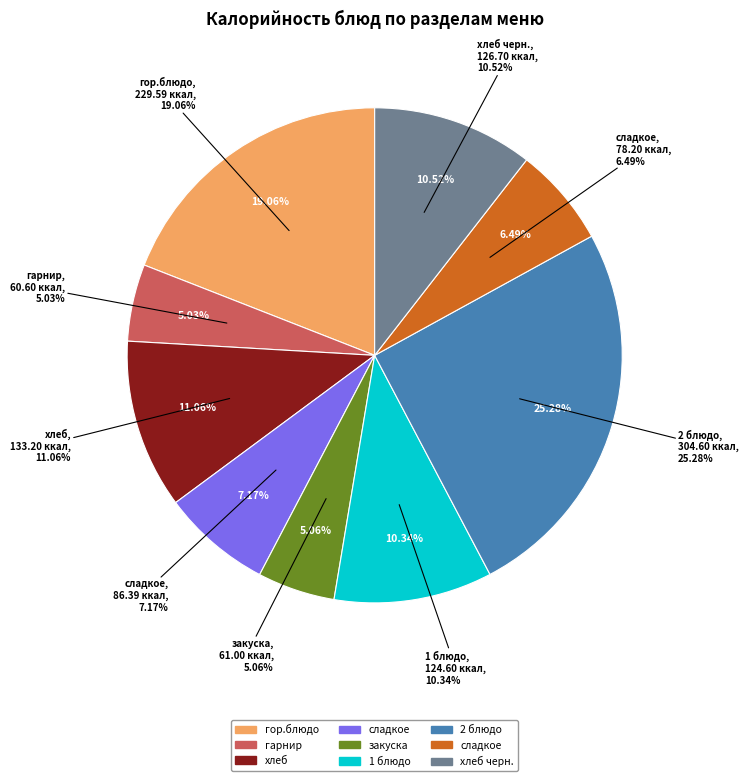

To the nearest percent, what is the difference between the закуска (Салат Витаминный) and сладкое (Компот) slice percentages?

1%